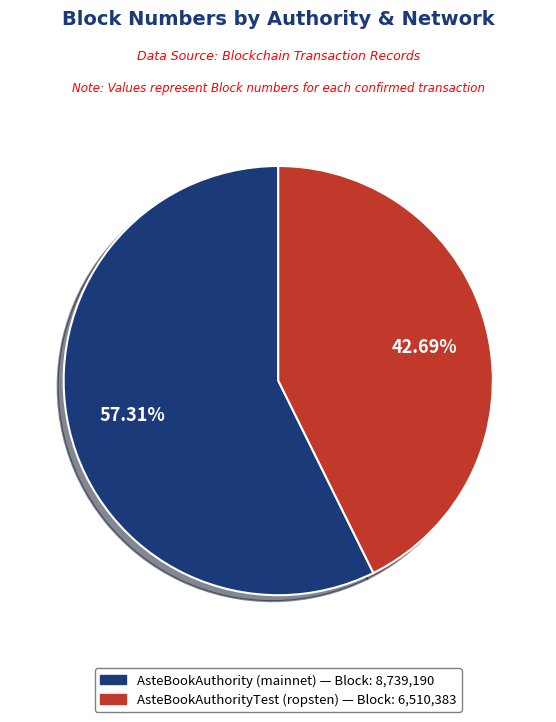

Is there any slice that represents more than half of the pie?

Yes